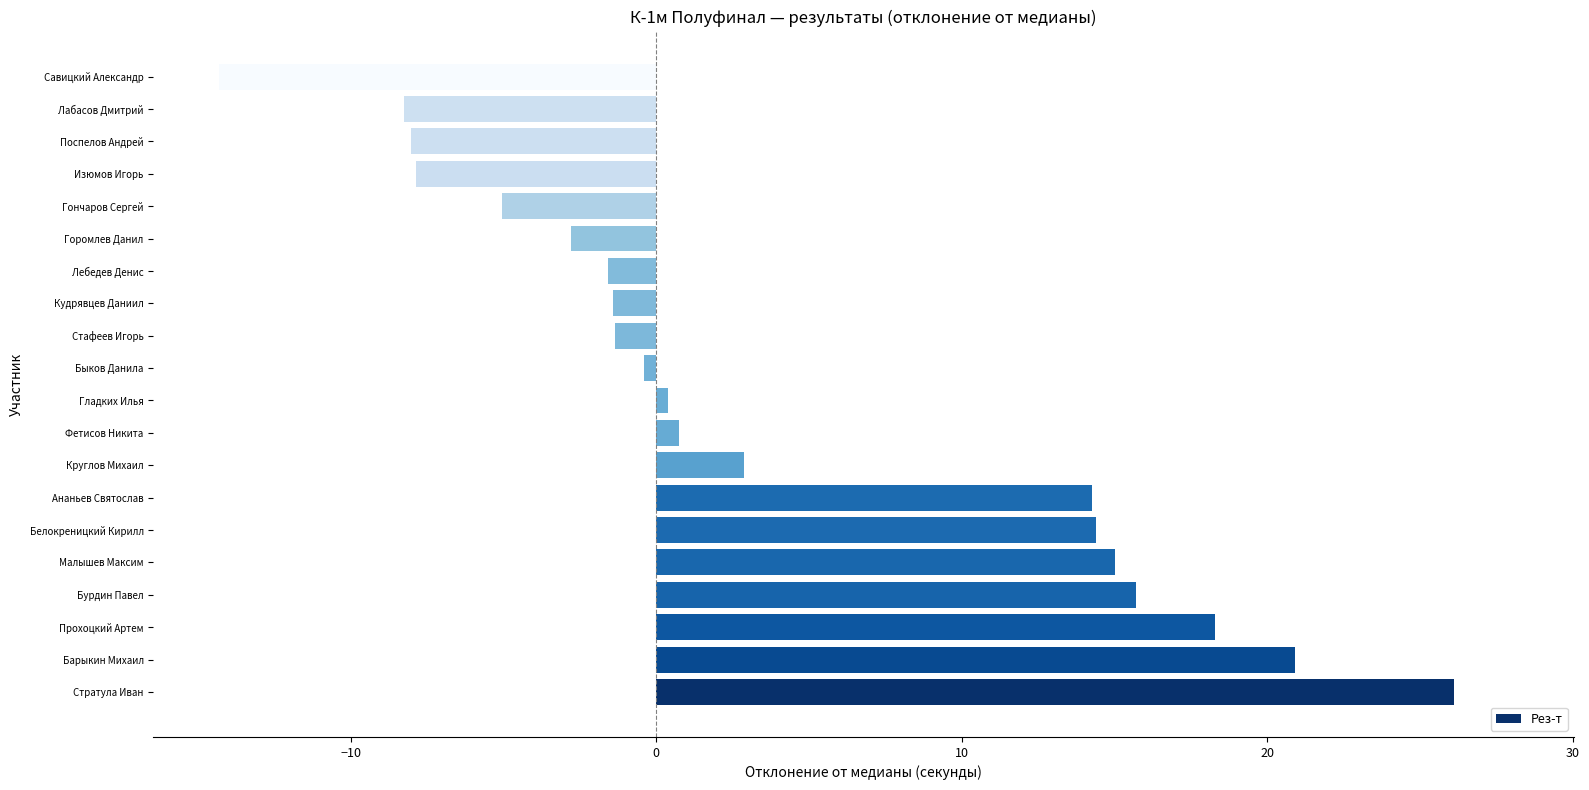

Which label corresponds to the largest value in the chart?

Стратула Иван